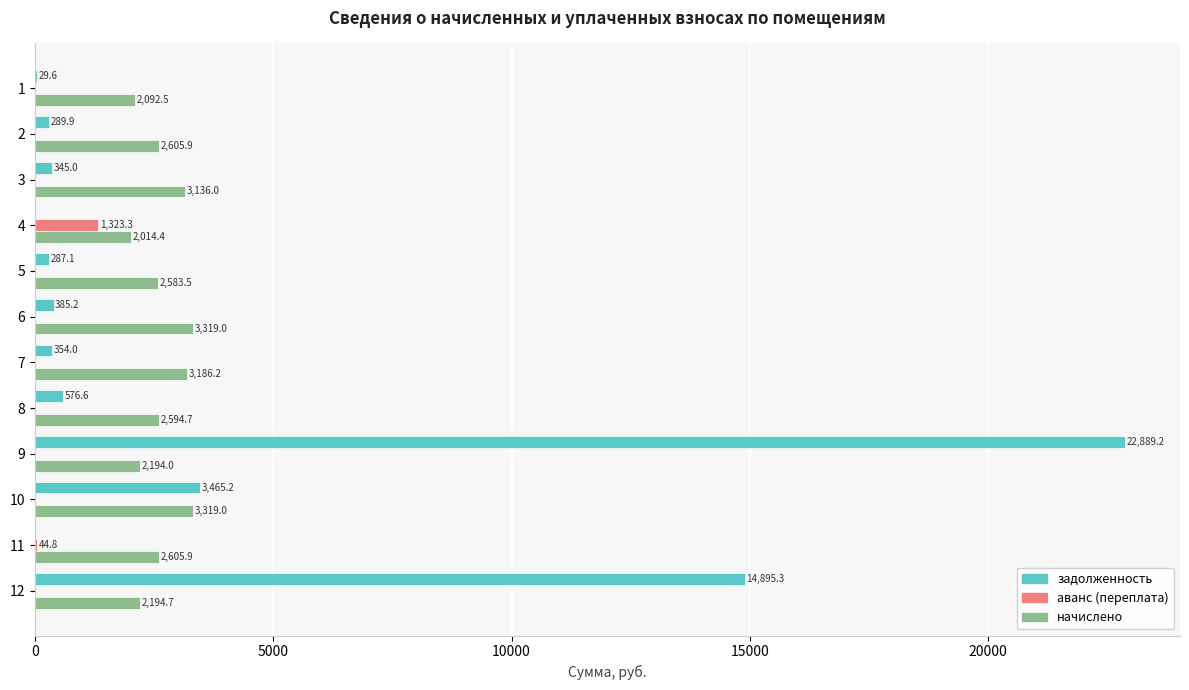

What is the sum of all задолженность values?

43517.2